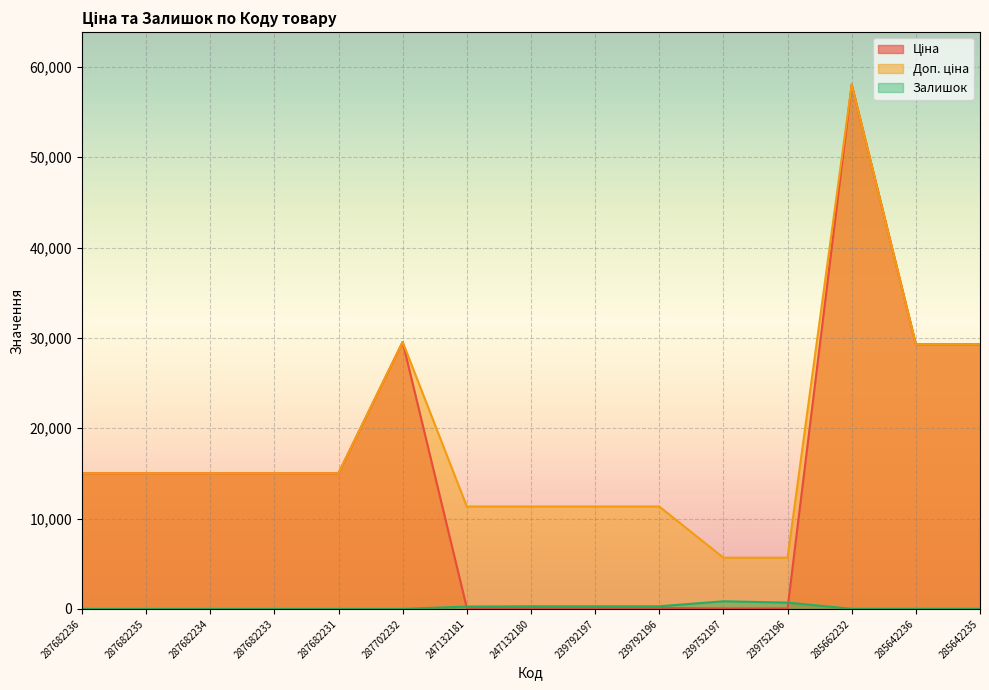

Count the number of categories in the chart.

15